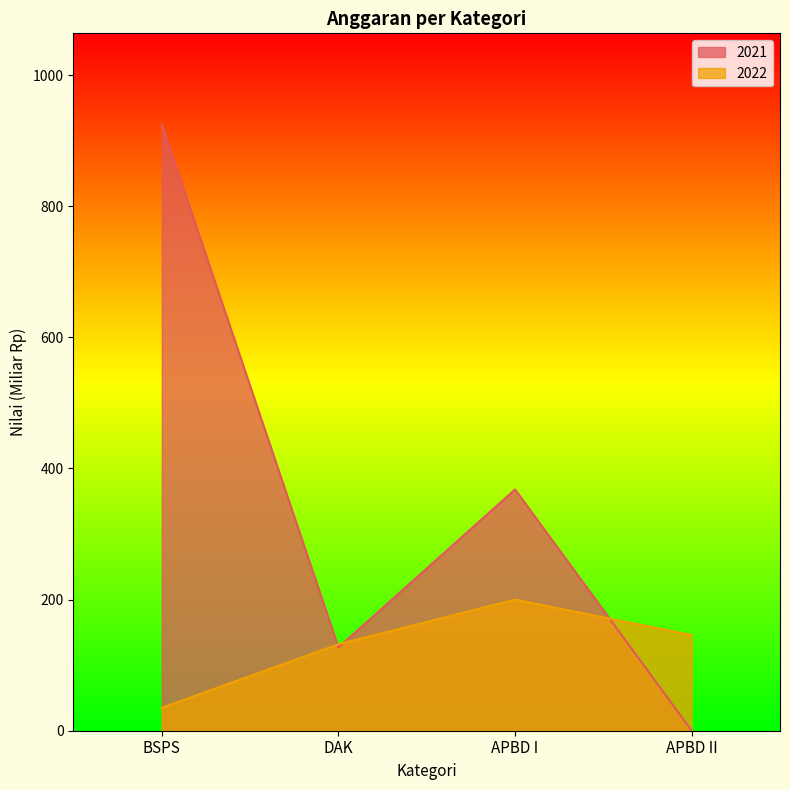

True or false: 2022 has a value of 200 at APBD I.

True